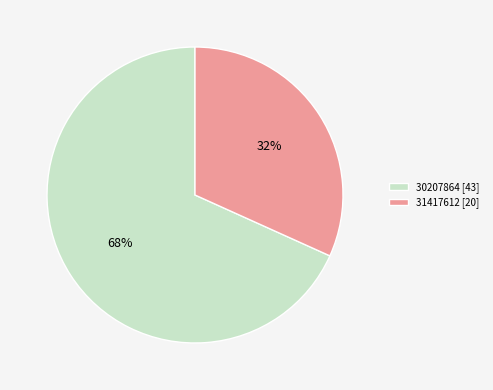

Which category has the biggest portion of the pie?

30207864